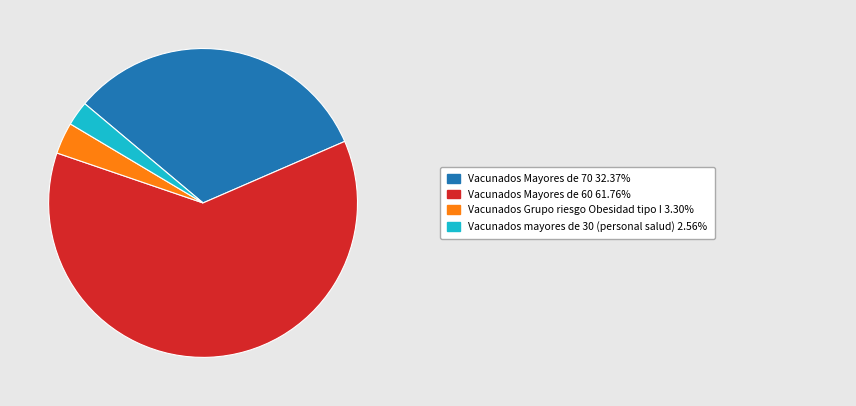

Does any single category account for the majority?

Yes